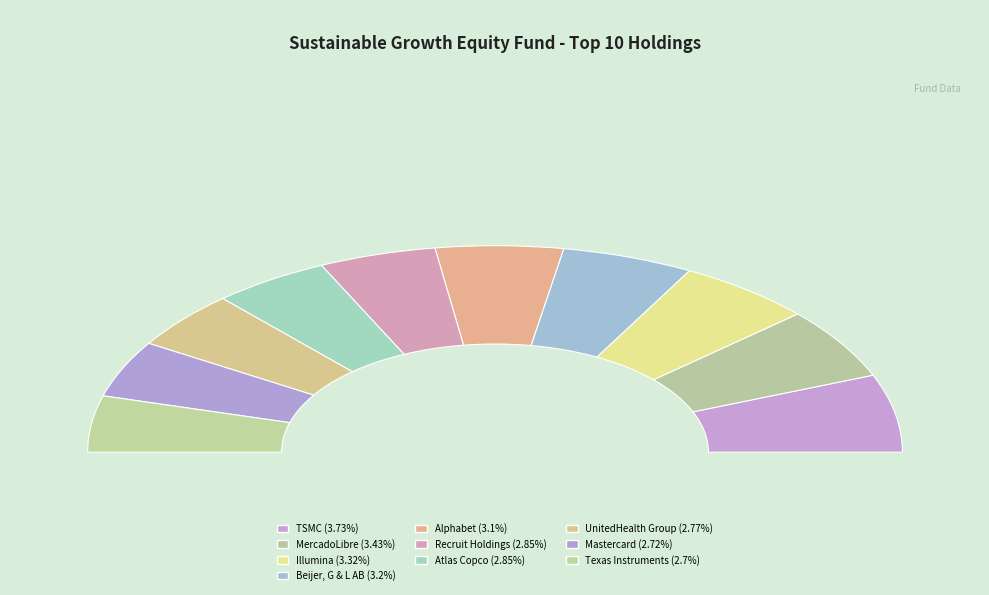

Does Recruit Holdings represent more than half of the total?

No